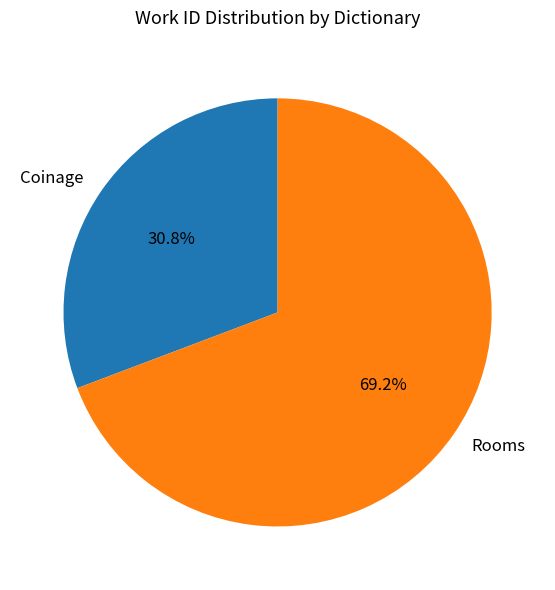

True or false: Coinage accounts for 31% of the total.

True